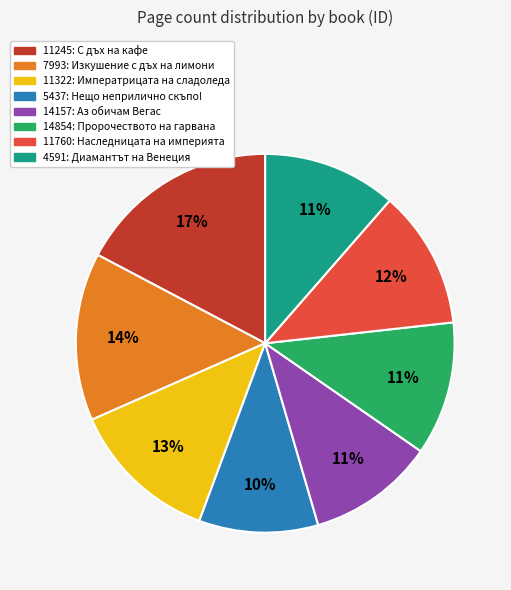

Does 11245 account for over 50% of the chart?

No